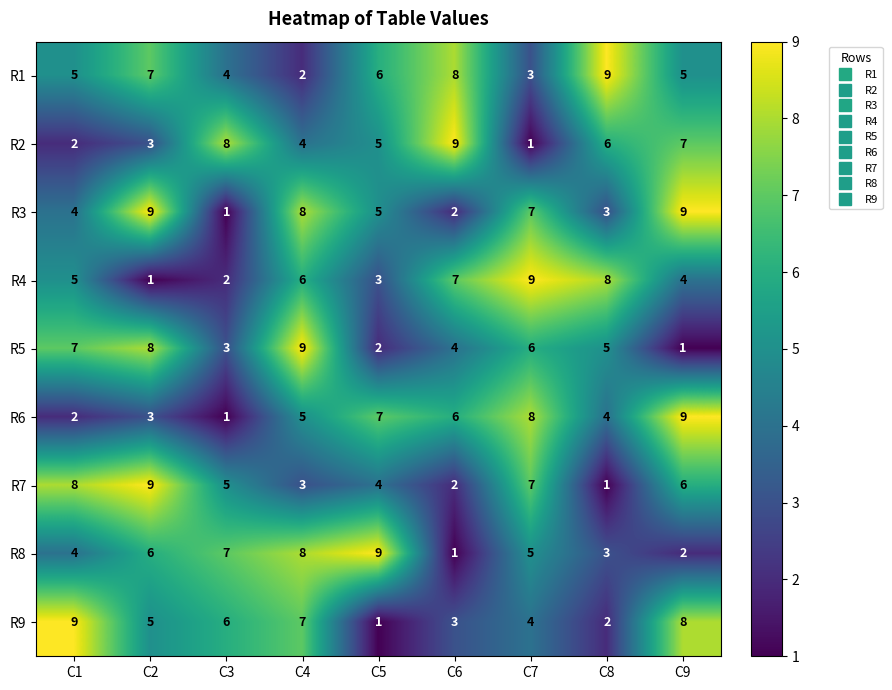

What is the sum of the R8 values at C8 and C5?

12